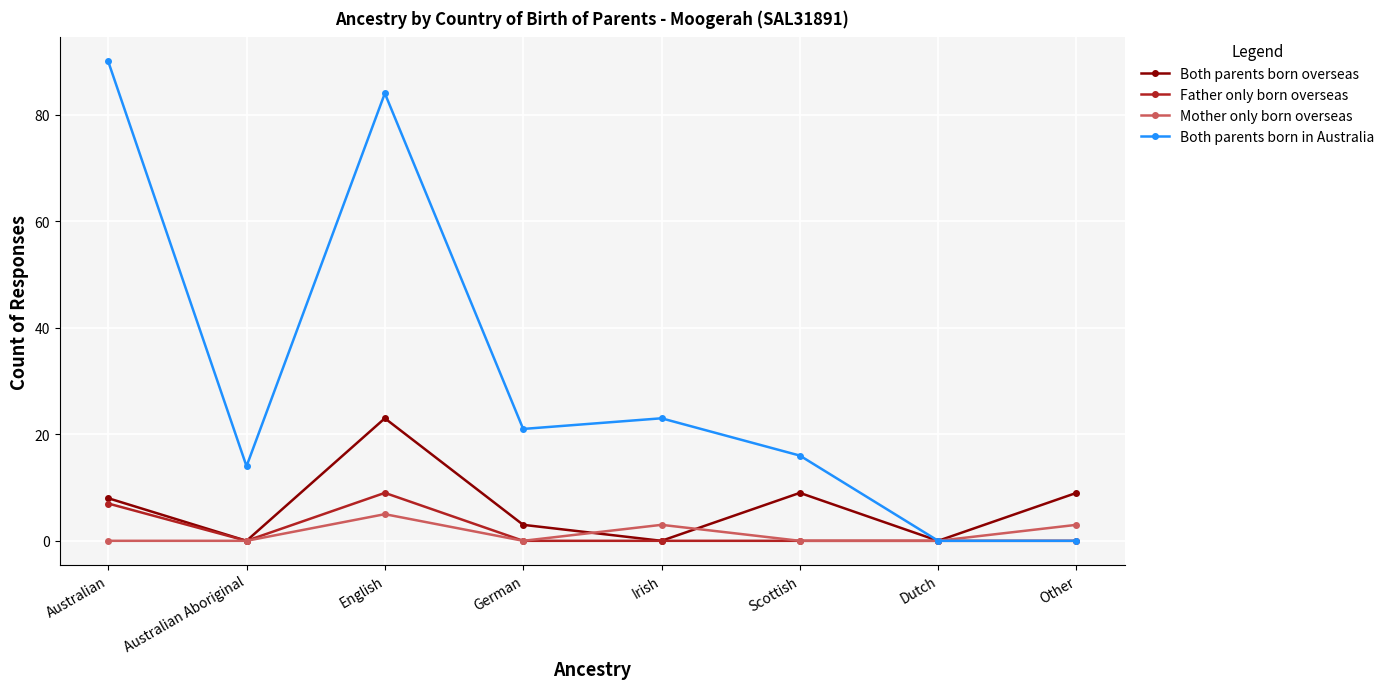

Is it true that Both parents born overseas equals 33 at English?

False